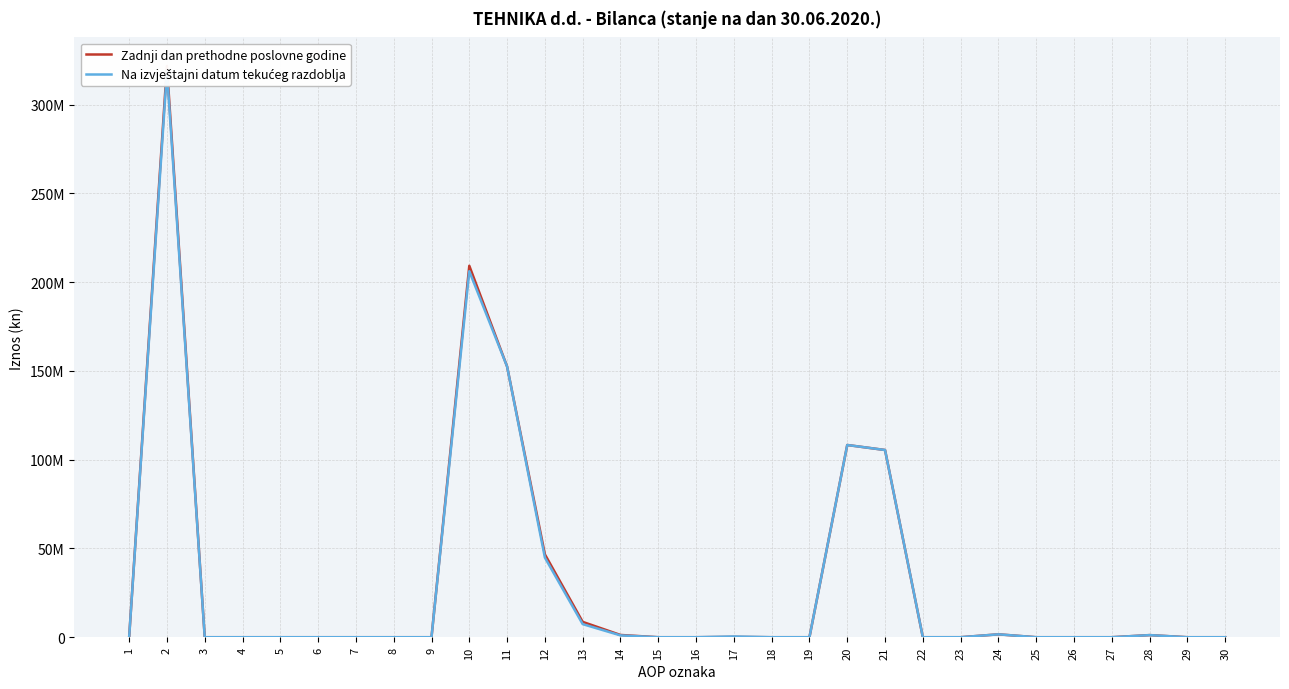

What is the sum of all Na izvještajni datum tekućeg razdoblja values?

947576216